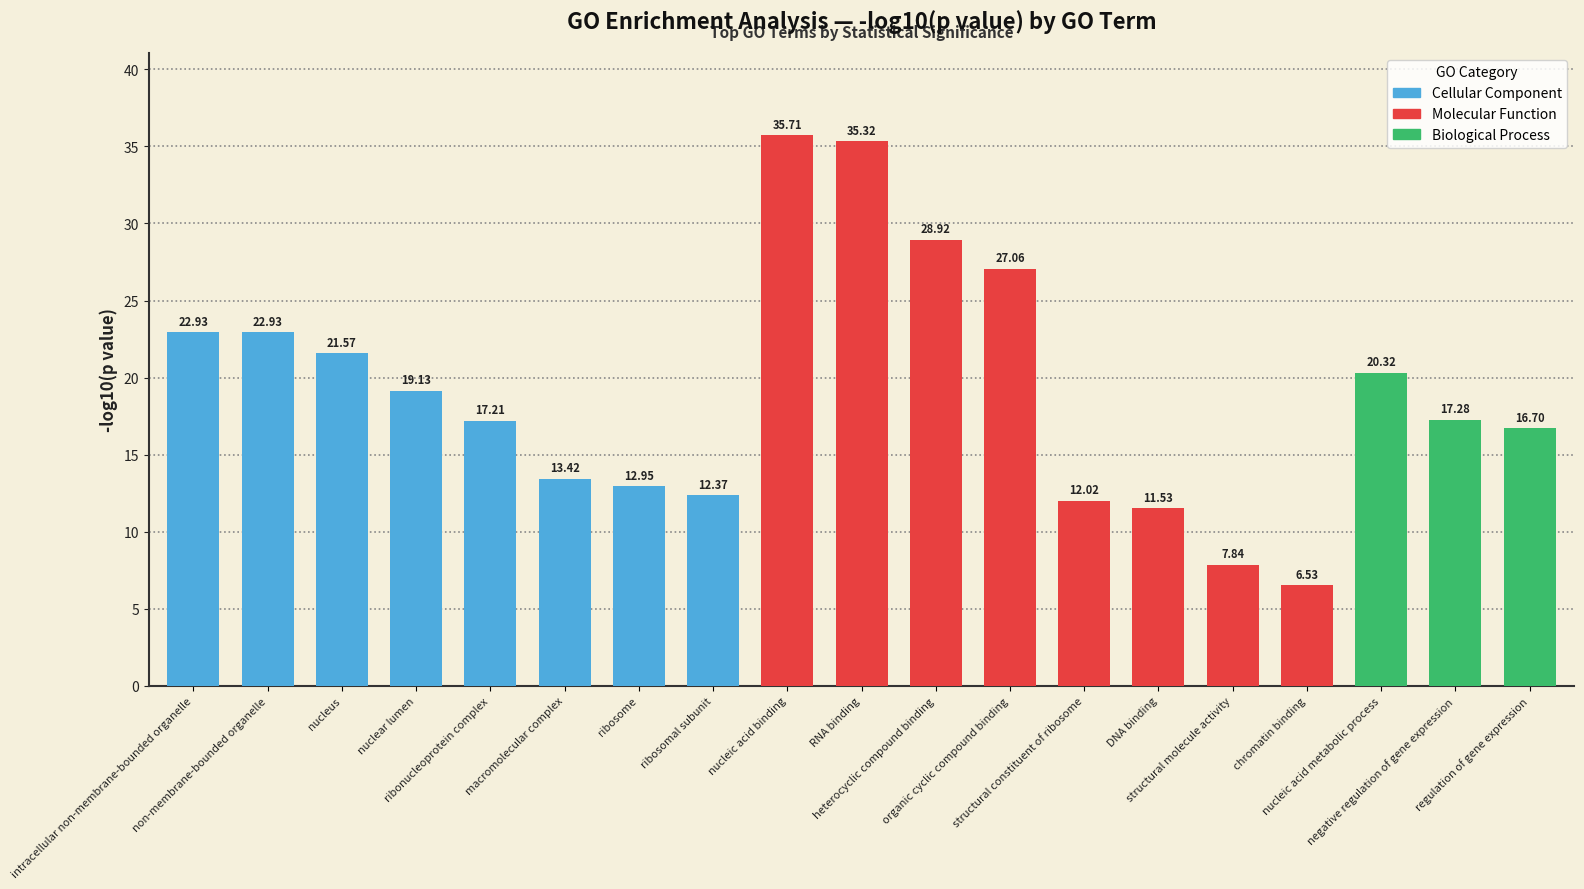

Does the chart contain stacked bars?

No